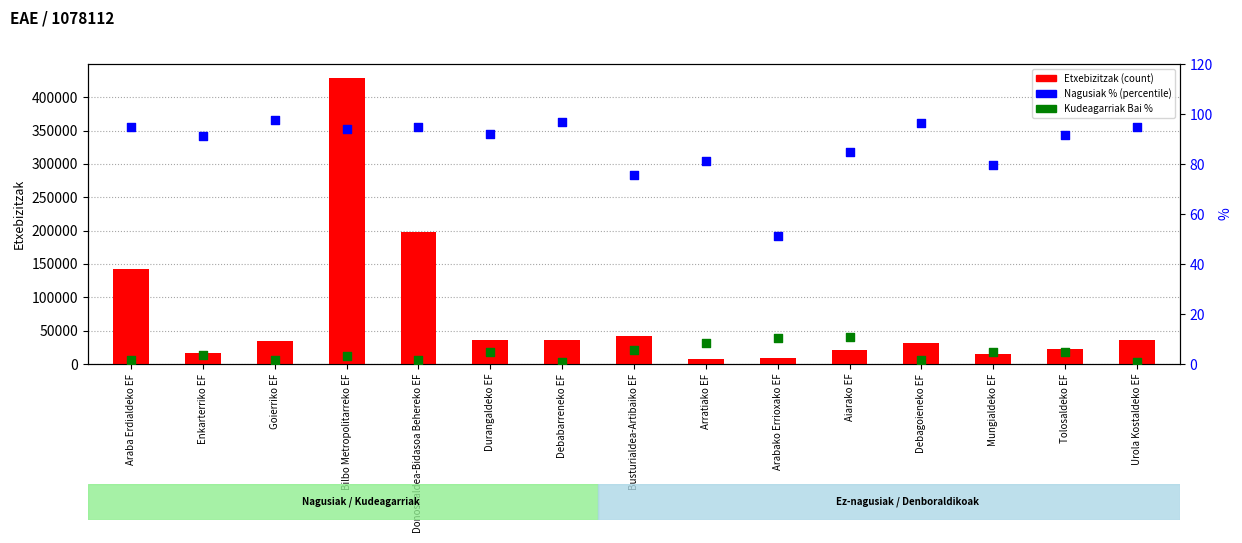

What is the total value across all series at Enkarterriko EF?

17079.8